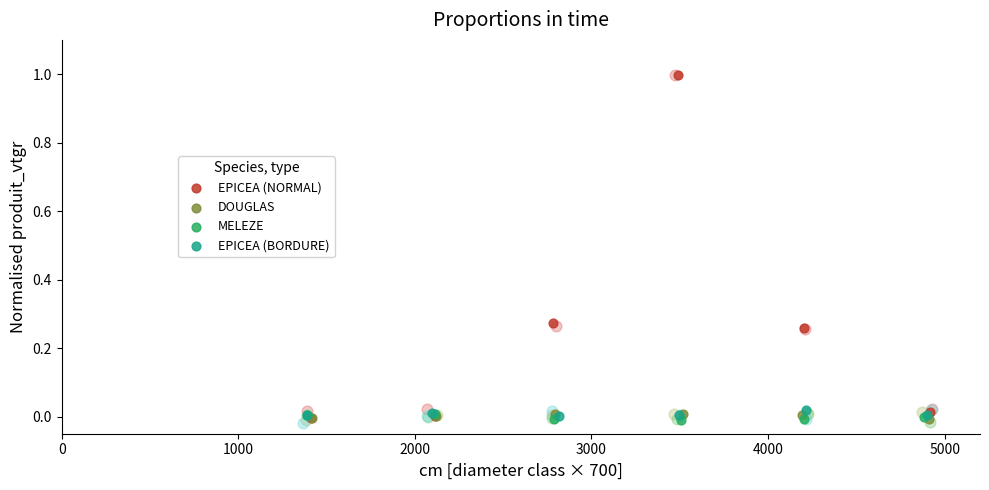

Which series reaches the maximum Y coordinate?

EPICEA (NORMAL)